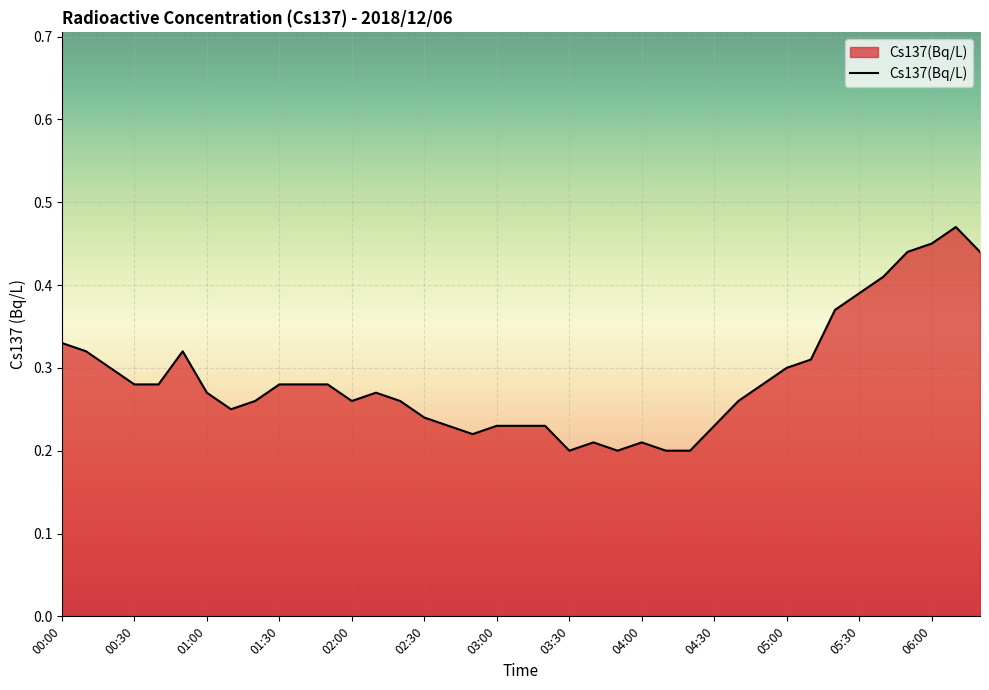

How many values are between 0 and 1?

39